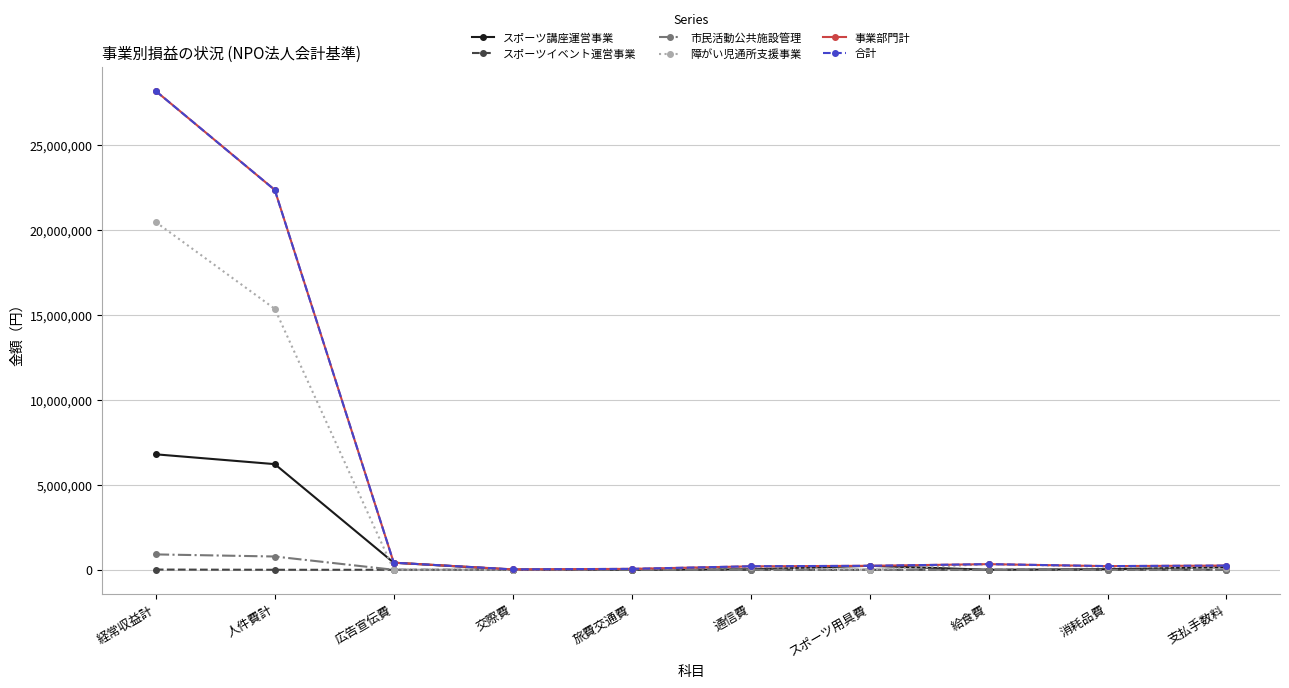

True or false: スポーツイベント運営事業 has a value of 0 at 消耗品費.

True